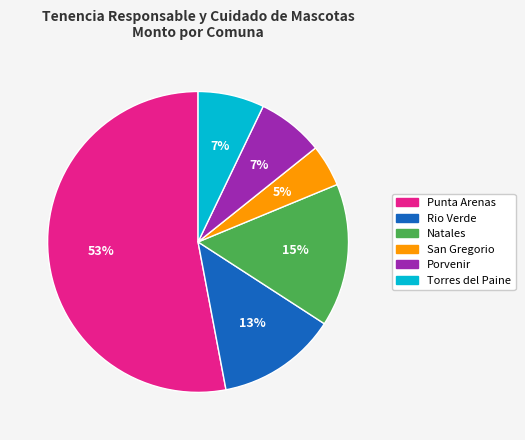

Combined, do San Gregorio and Rio Verde account for over 50%?

No